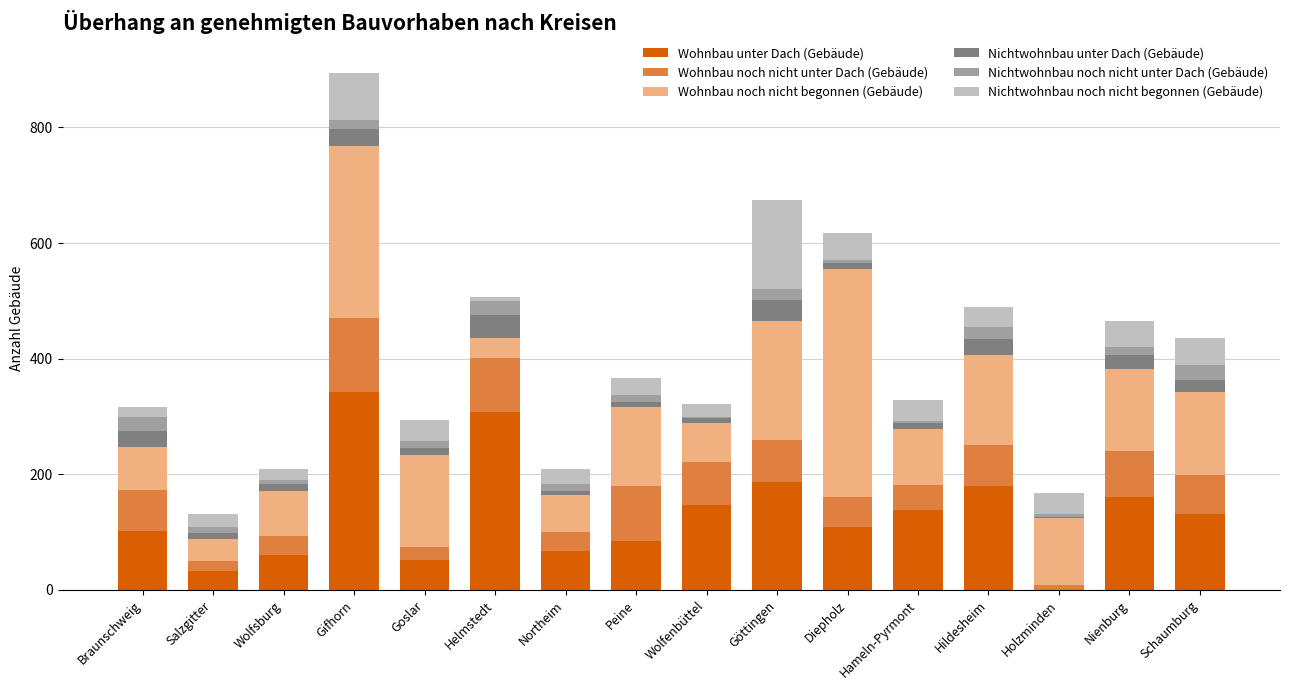

At which category is the sum across all series the highest?

Gifhorn